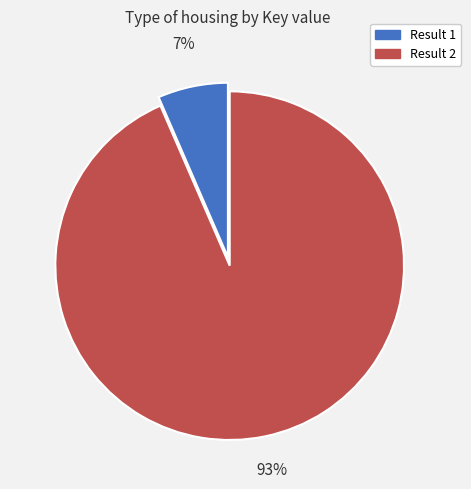

Which slice is the largest?

Result 2